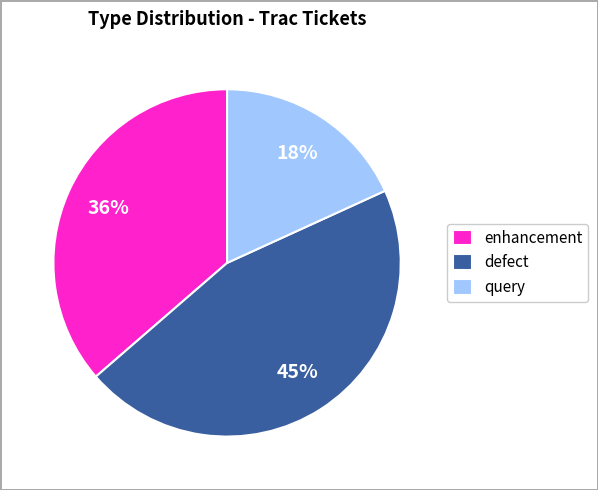

How many slices are in this pie chart?

3